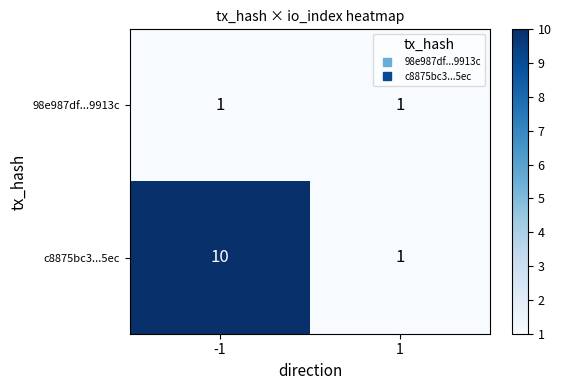

What is the total value across all series at -1?

11